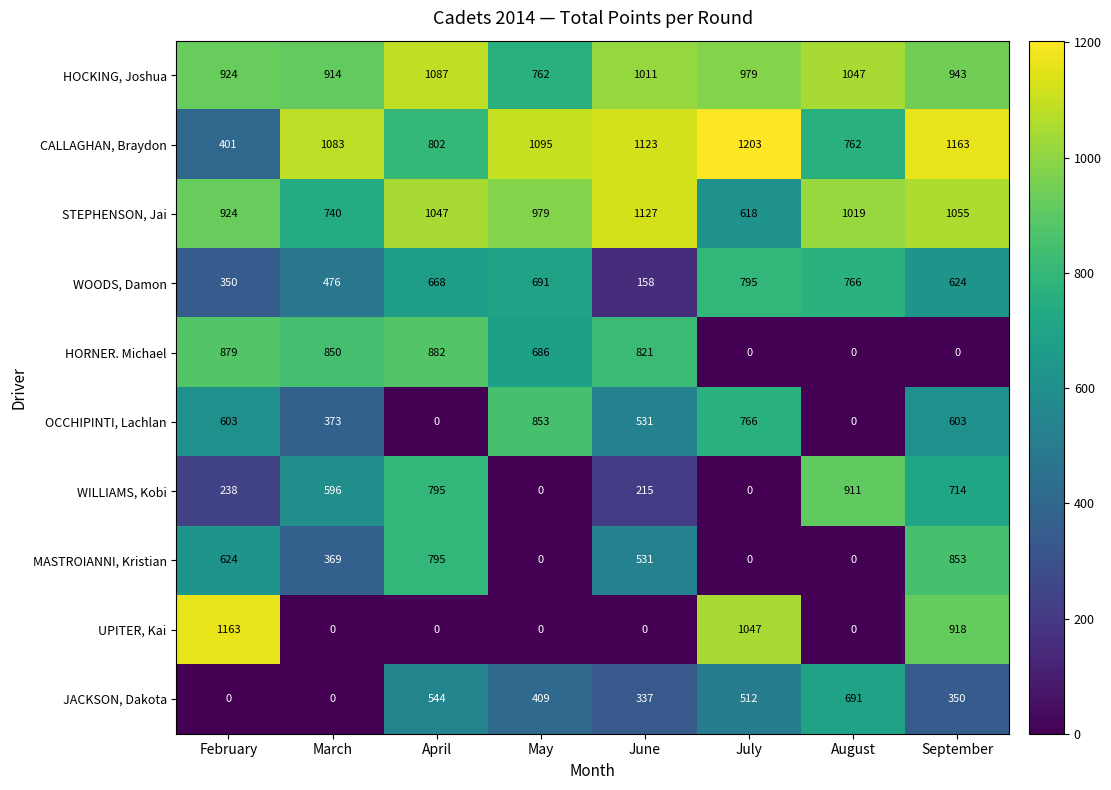

What is the highest value of the HORNER. Michael series?

882